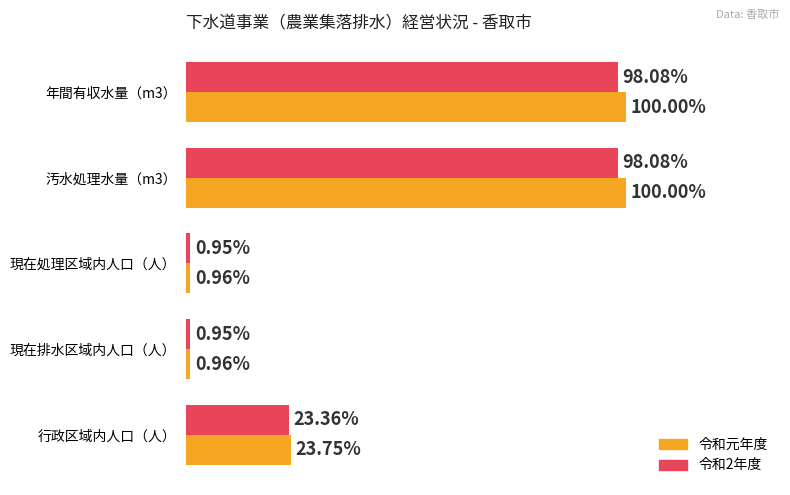

Which series has the largest range (max minus min)?

令和元年度